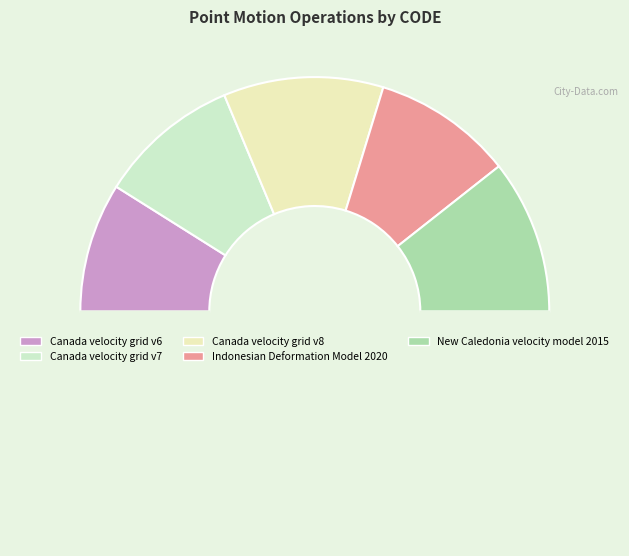

How many segments does this pie chart have?

6